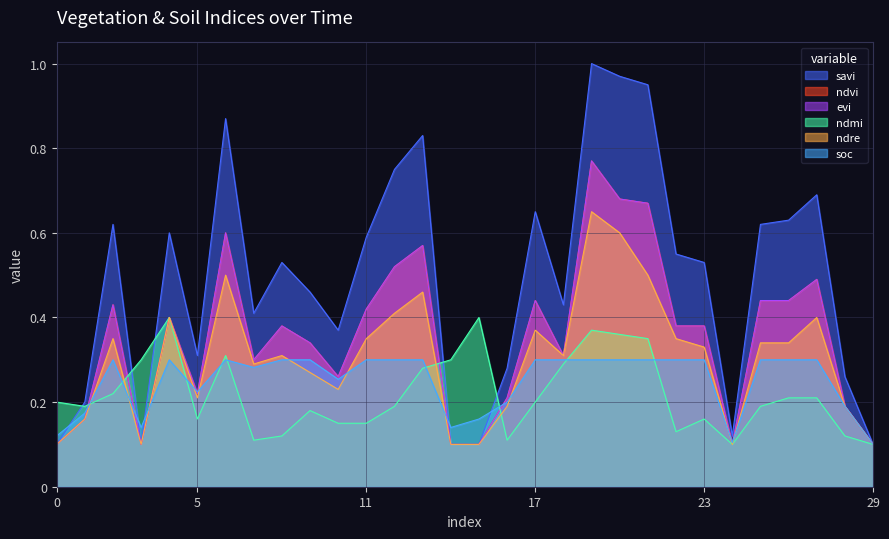

Does the chart have visible grid lines?

Yes